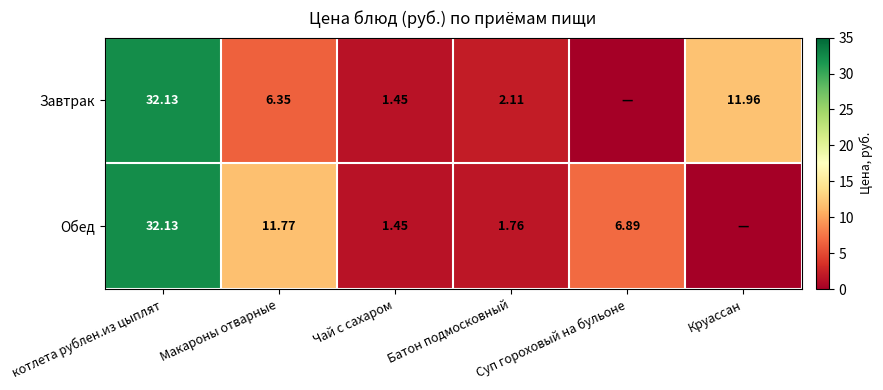

Count the number of categories in the chart.

6